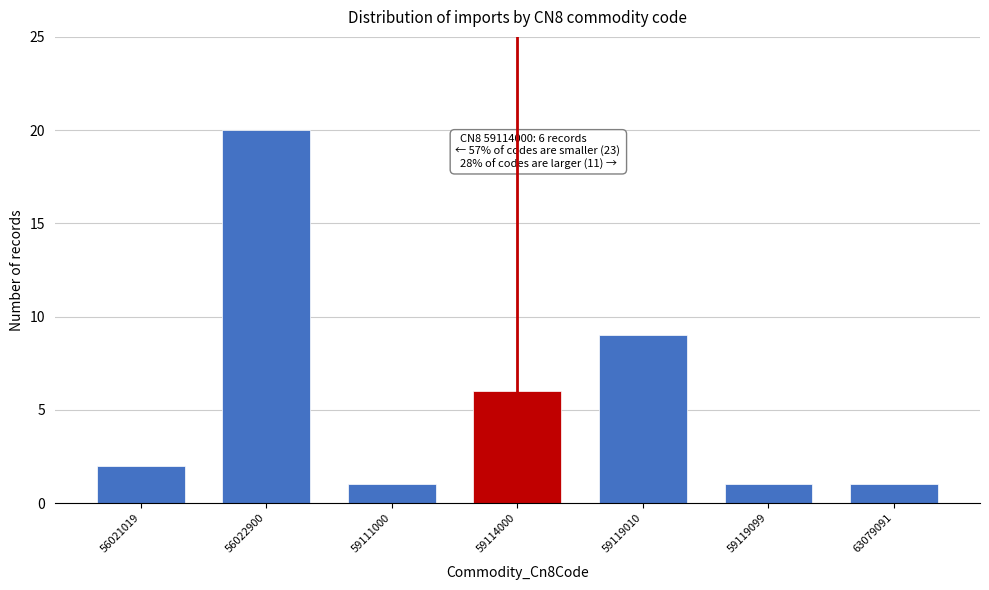

Reading left to right, what are all the values shown in this chart?

56021019=2	56022900=20	59111000=1	59114000=6	59119010=9	59119099=1	63079091=1